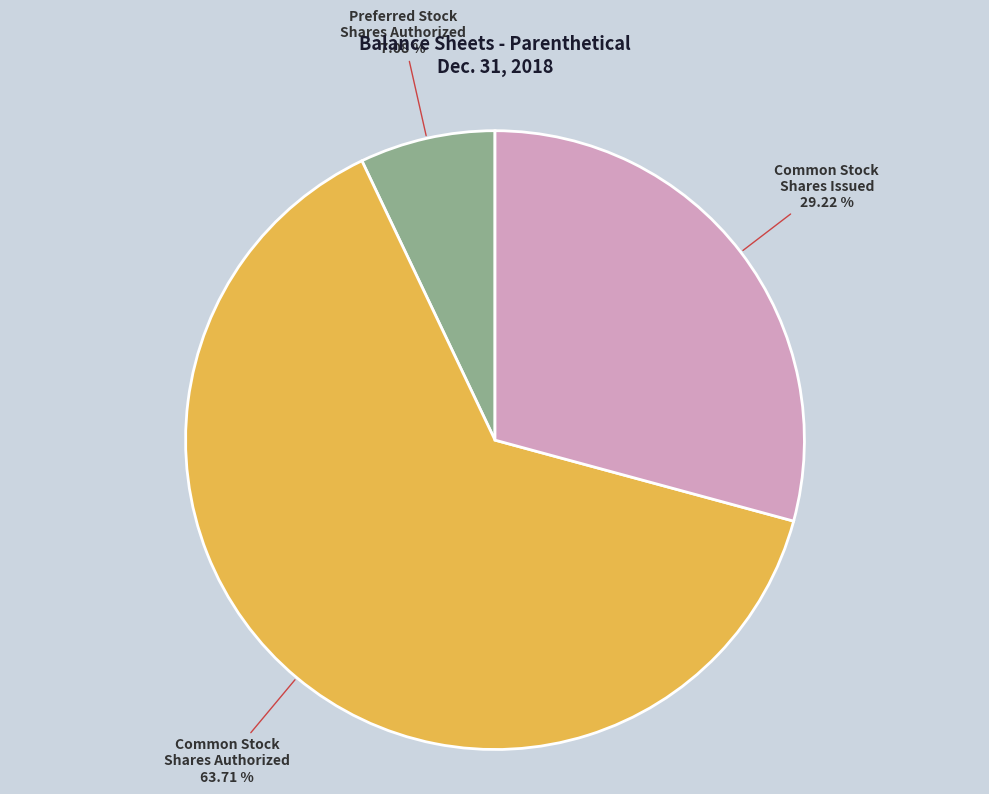

Combined, do Common Stock Shares Authorized and Preferred Stock Shares Authorized account for over 50%?

Yes